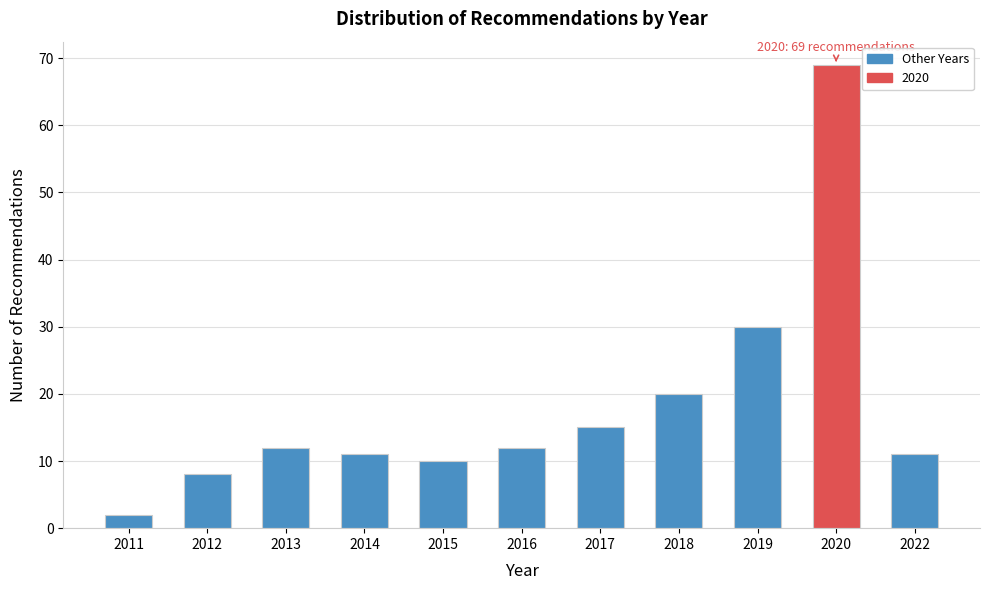

Reading left to right, transcribe all the data shown in this chart.

2011=2	2012=8	2013=12	2014=11	2015=10	2016=12	2017=15	2018=20	2019=30	2020=69	2022=11